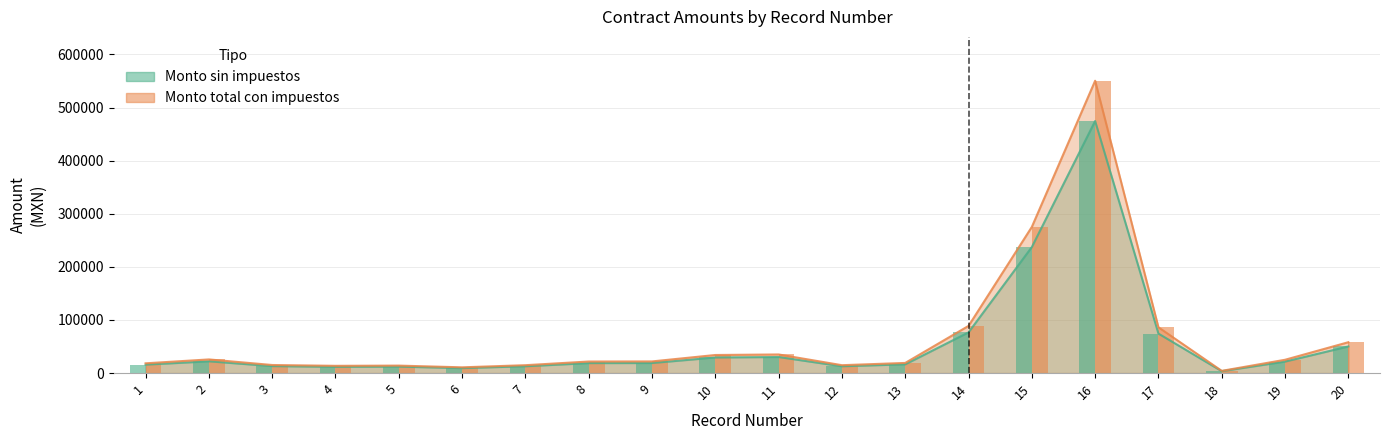

What value does the Monto sin impuestos series have at 6?

9330.0